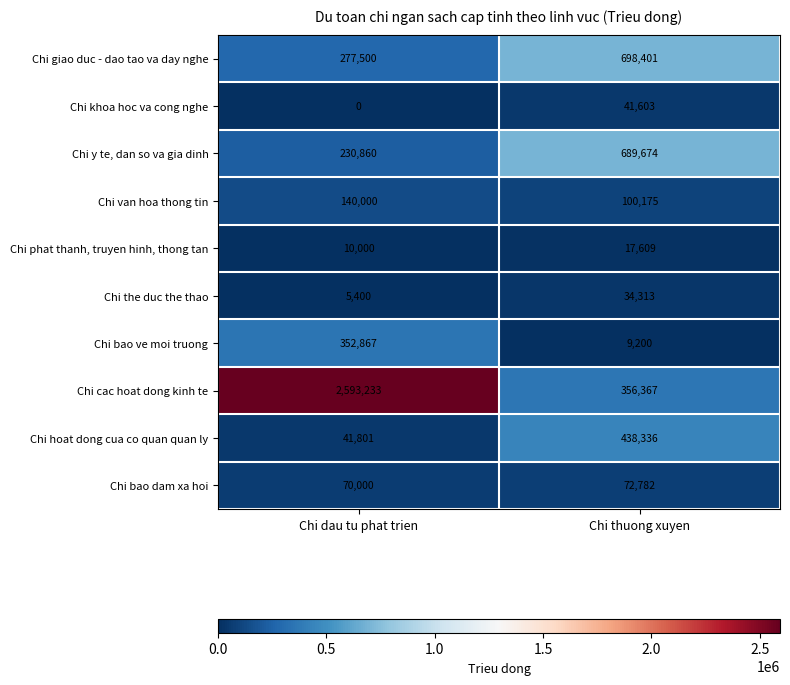

What is the difference between the maximum and minimum values in the Chi phat thanh, truyen hinh, thong tan series?

7609